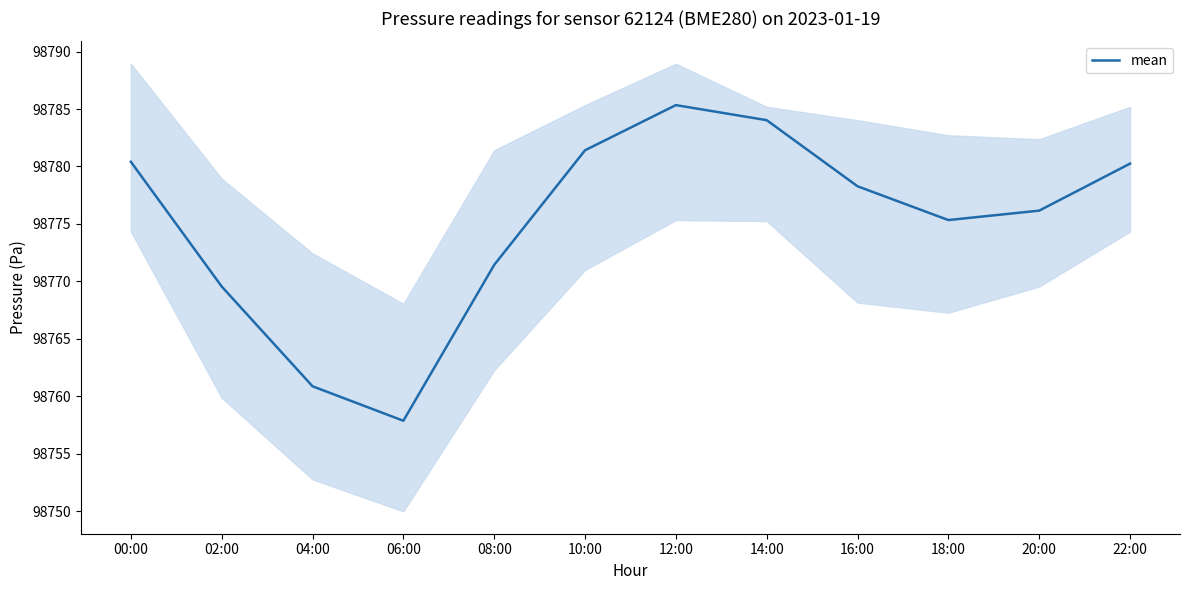

What is the sum of the values at 18:00 and 12:00?

197560.7